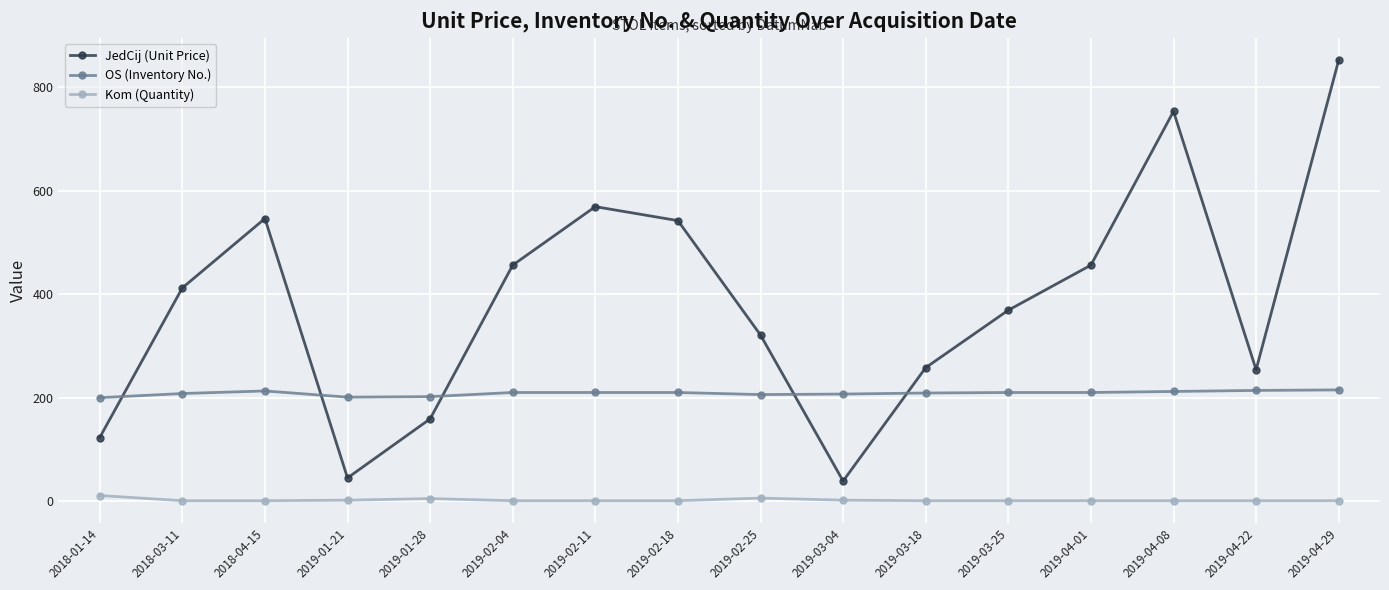

Where do JedCij (Unit Price) and OS (Inventory No.) first cross each other?

2018-01-14 and 2018-03-11